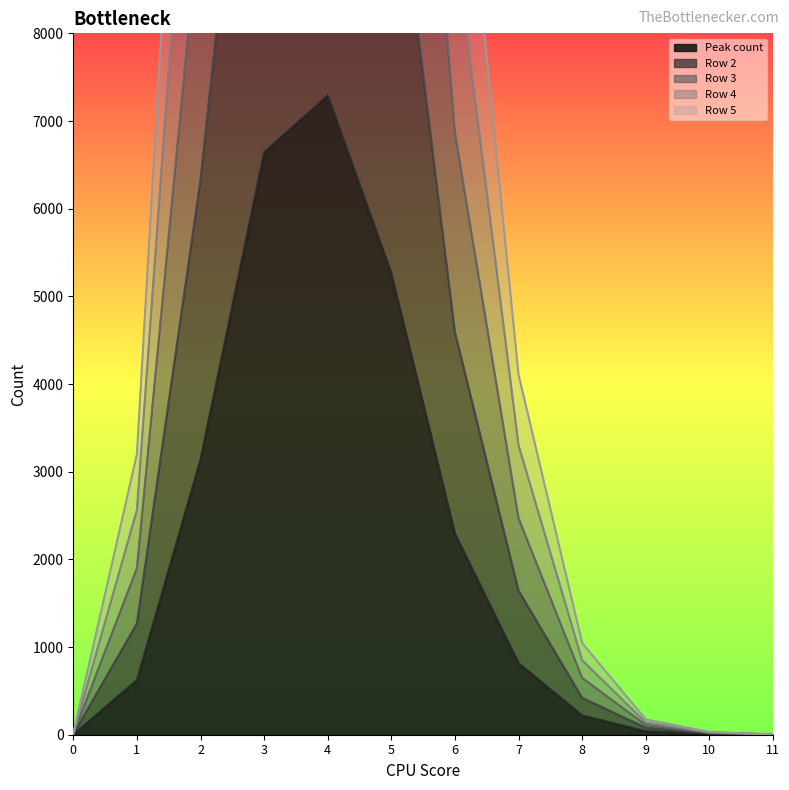

Rank the series at 1 from lowest to highest value.

Peak count, Row 2, Row 3, Row 5, Row 4